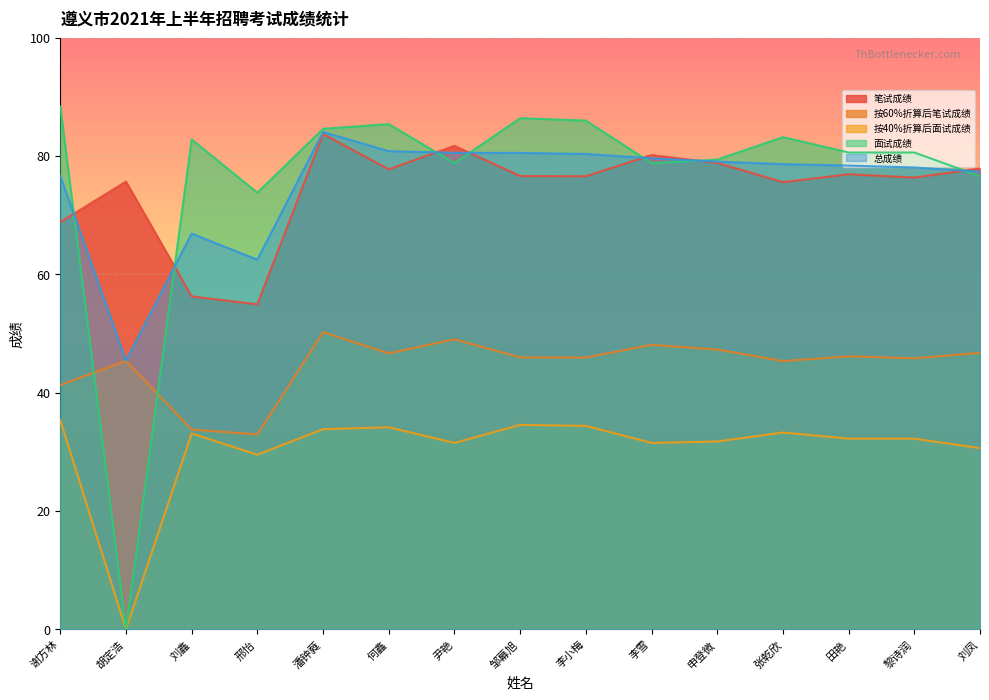

What are all the series names shown in the legend?

笔试成绩, 按60%折算后笔试成绩, 按40%折算后面试成绩, 面试成绩, 总成绩